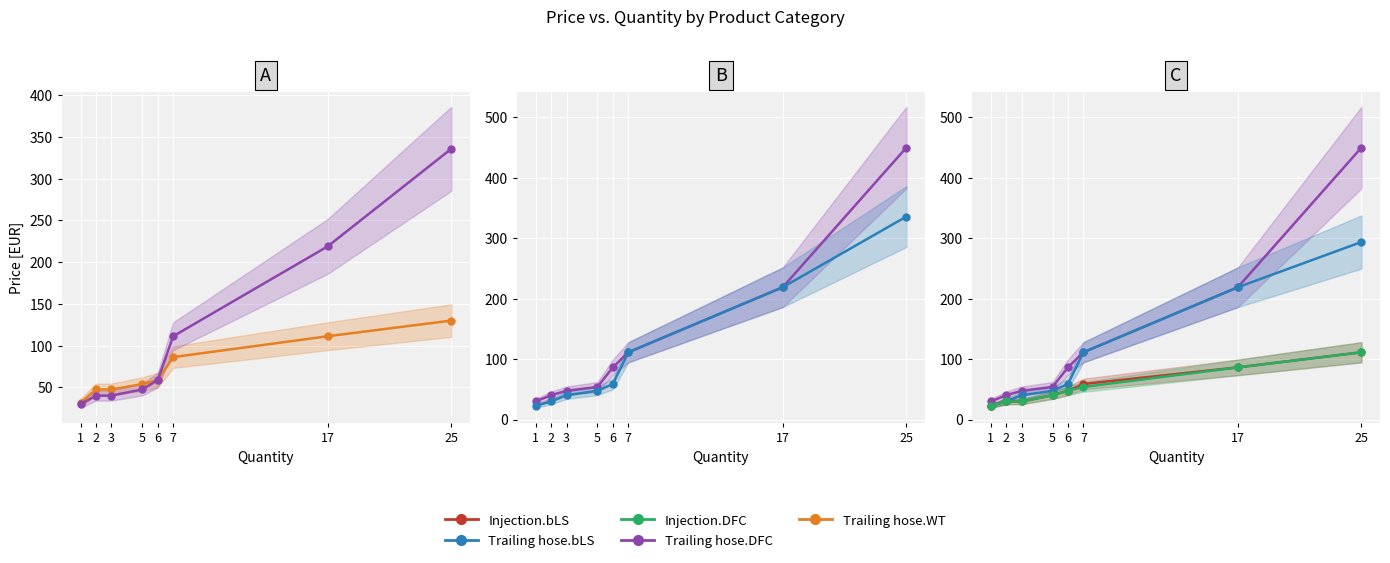

What is the value of the Injection.DFC point at the 4th from the left?

40.1